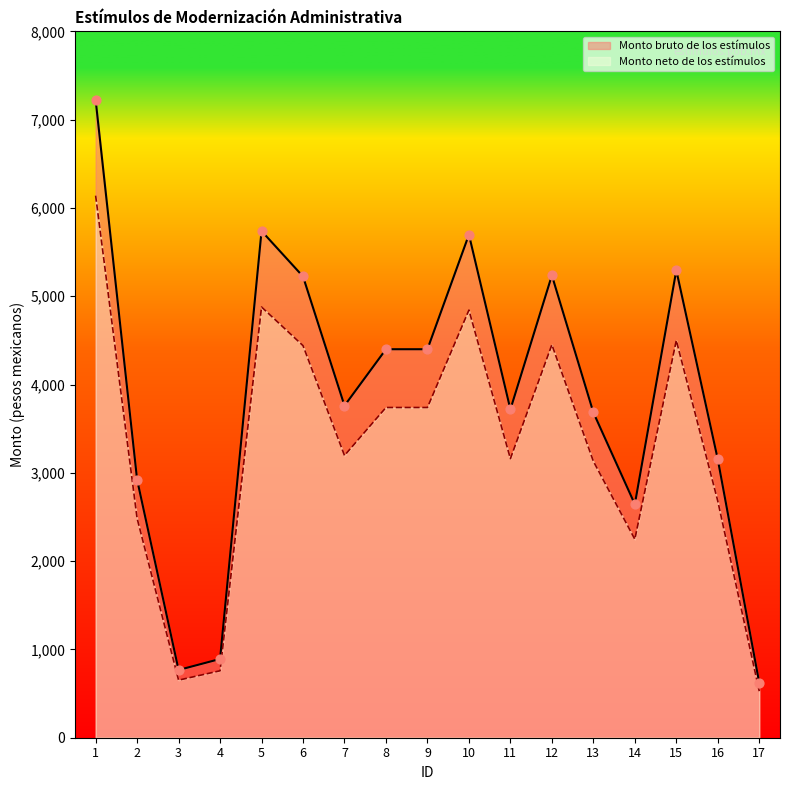

What is the total value across all series at 4?

1650.2